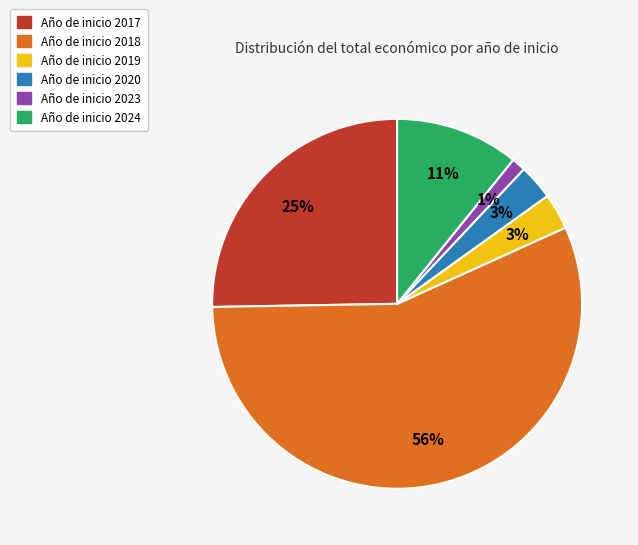

To the nearest percent, what is the average slice percentage?

17%